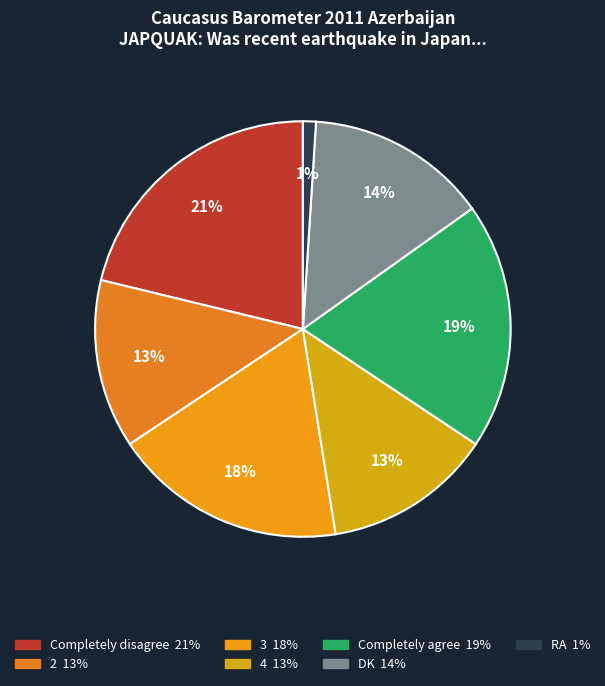

To the nearest percent, what is the combined percentage of Completely disagree and 3?

39%